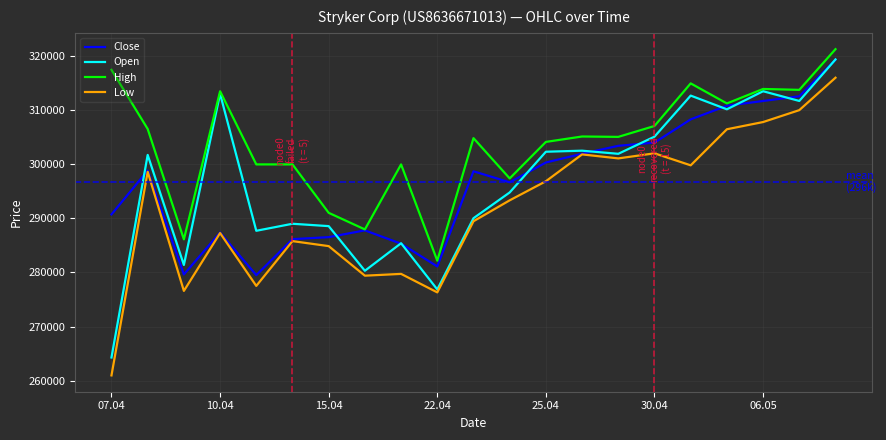

What is the minimum value for High?

282183